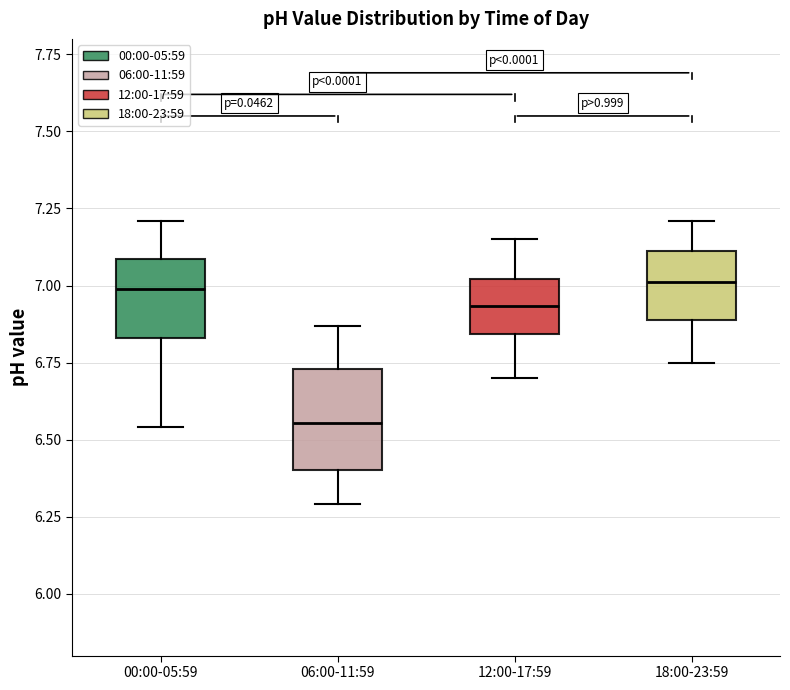

Reading left to right, read every box against the y-axis: the position of its median line, the range the box covers, and the ends of its whiskers. The values are not printed on the chart, so give them approximately, as read against the axis.

00:00-05:59: median 7.00, box 6.85 to 7.10, whiskers 6.55 to 7.20
06:00-11:59: median 6.55, box 6.40 to 6.75, whiskers 6.30 to 6.85
12:00-17:59: median 6.95, box 6.85 to 7.00, whiskers 6.70 to 7.15
18:00-23:59: median 7.00, box 6.90 to 7.10, whiskers 6.75 to 7.20